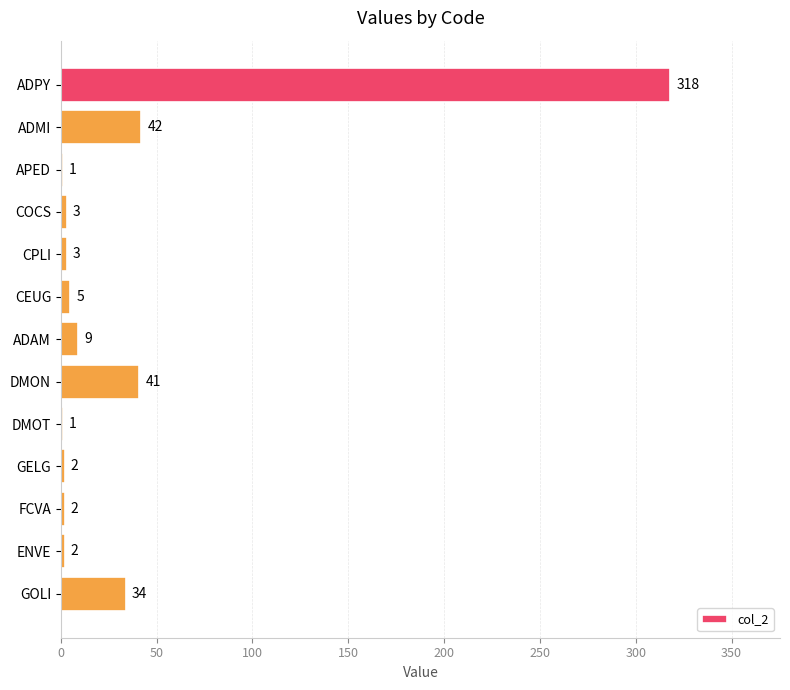

What is the ratio of the value at FCVA to the value at COCS?

0.7